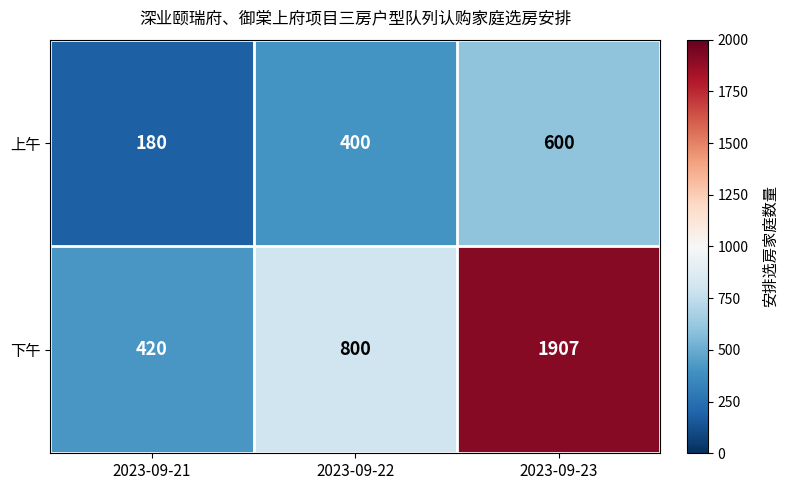

What is the difference between the 下午 values at 2023-09-23 and 2023-09-21?

1487